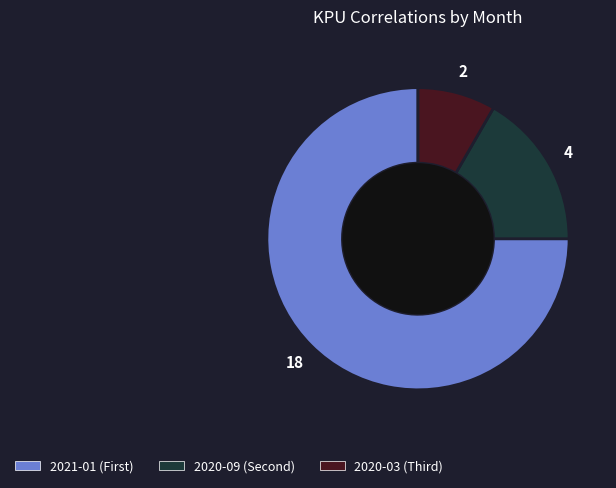

Is there any slice that represents more than half of the pie?

Yes